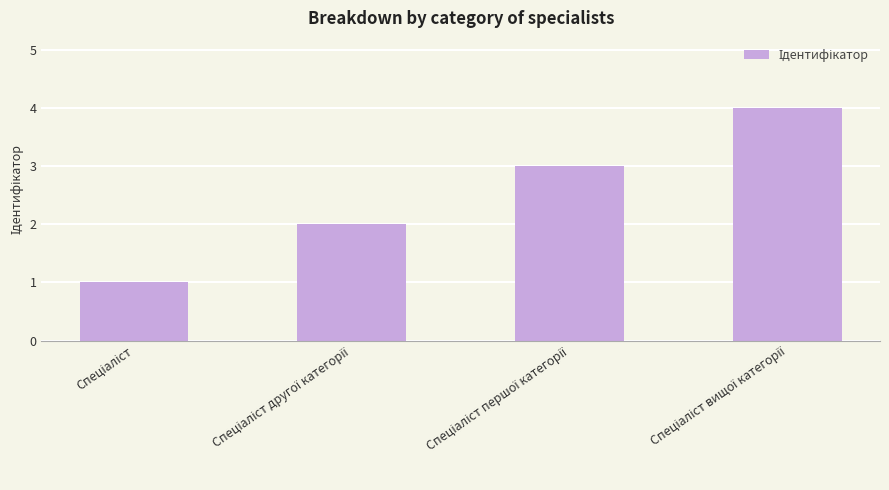

What is the sum of all values?

10